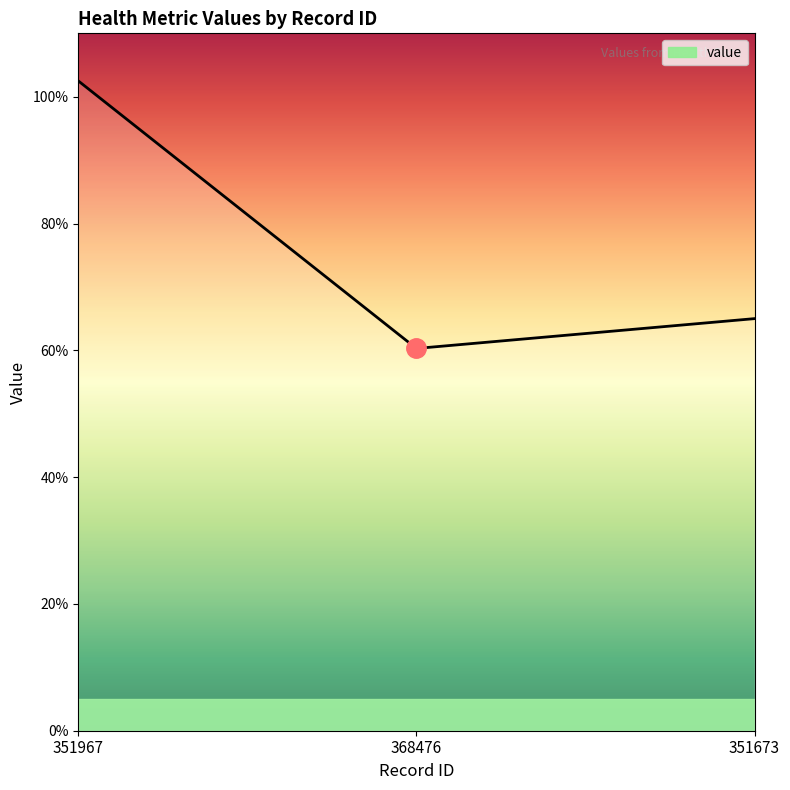

What is the difference between the maximum and minimum values?

42.2